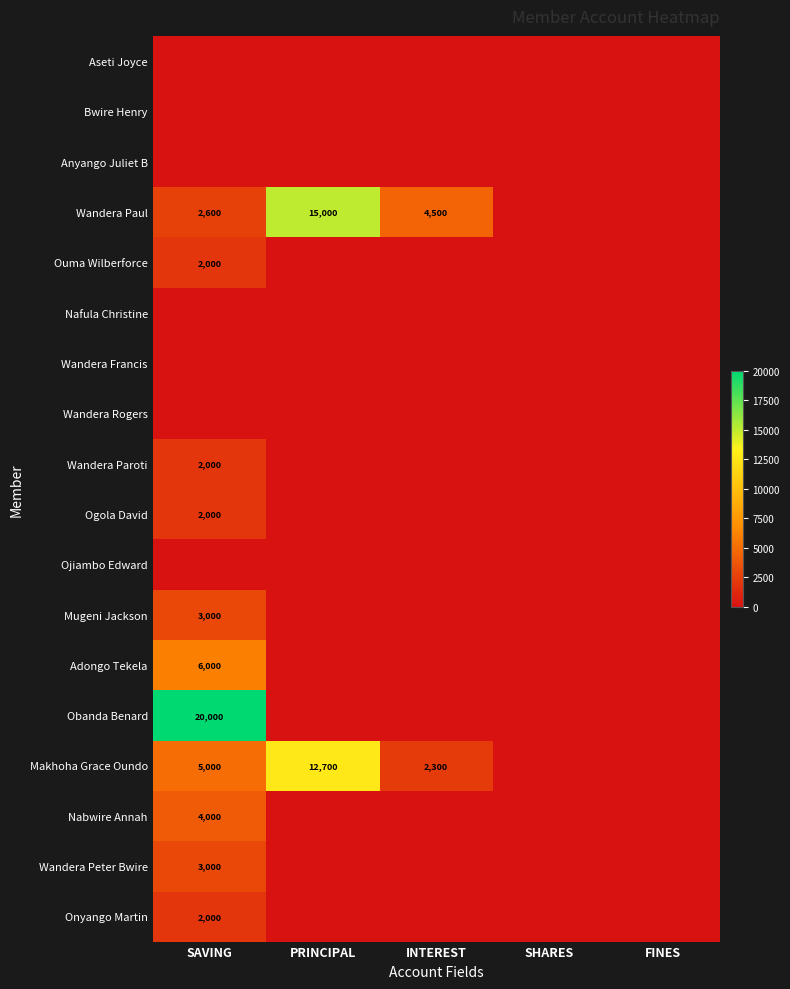

Is it true that Wandera Paul equals 15000 at PRINCIPAL?

True